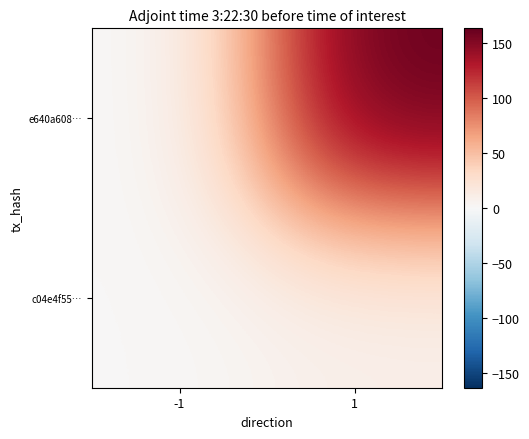

Which series has the largest range (max minus min)?

e640a608…